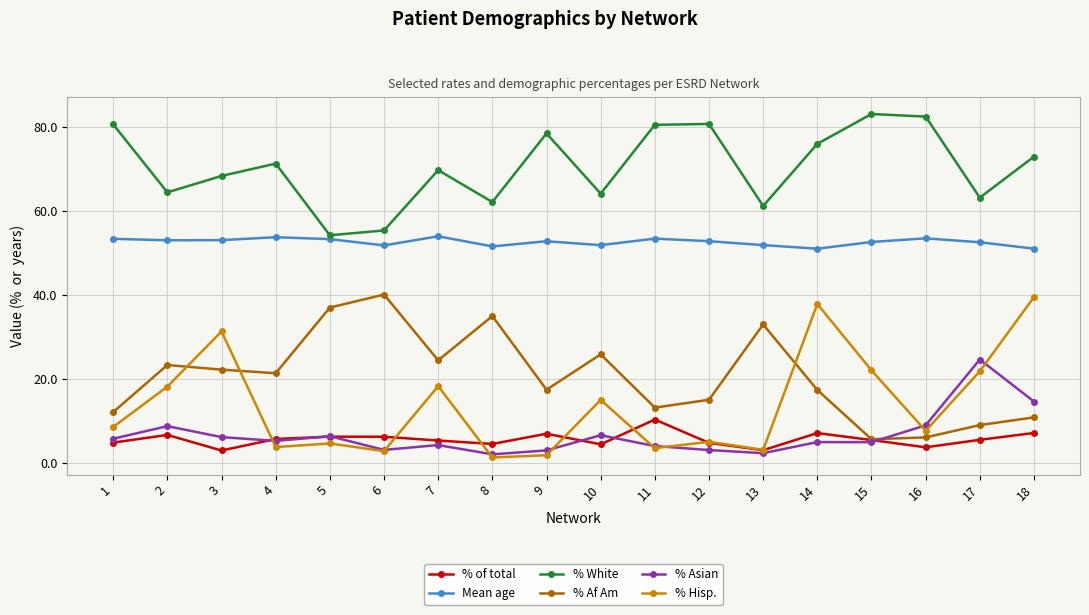

Which series has the widest spread of values?

% Hisp.